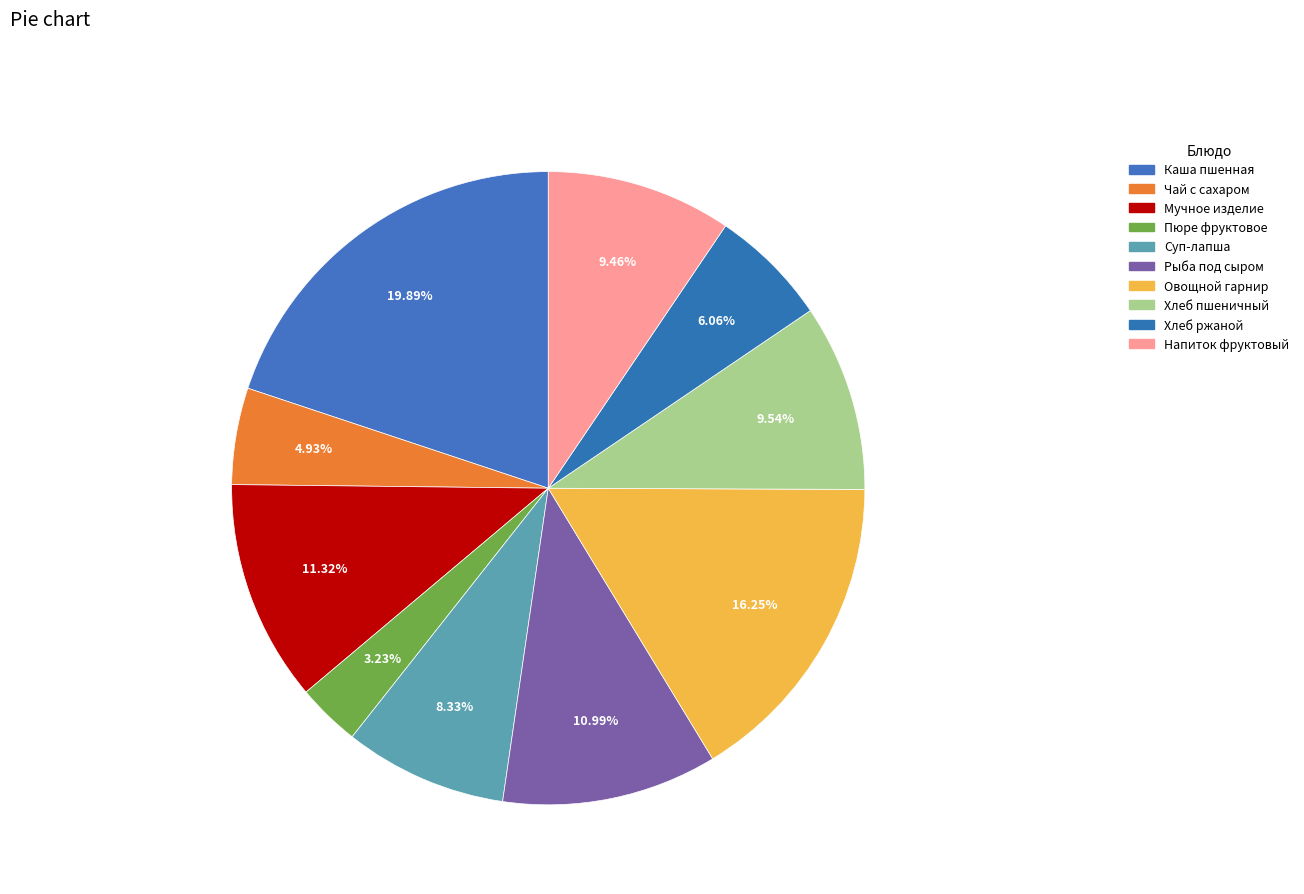

How many segments does this pie chart have?

10